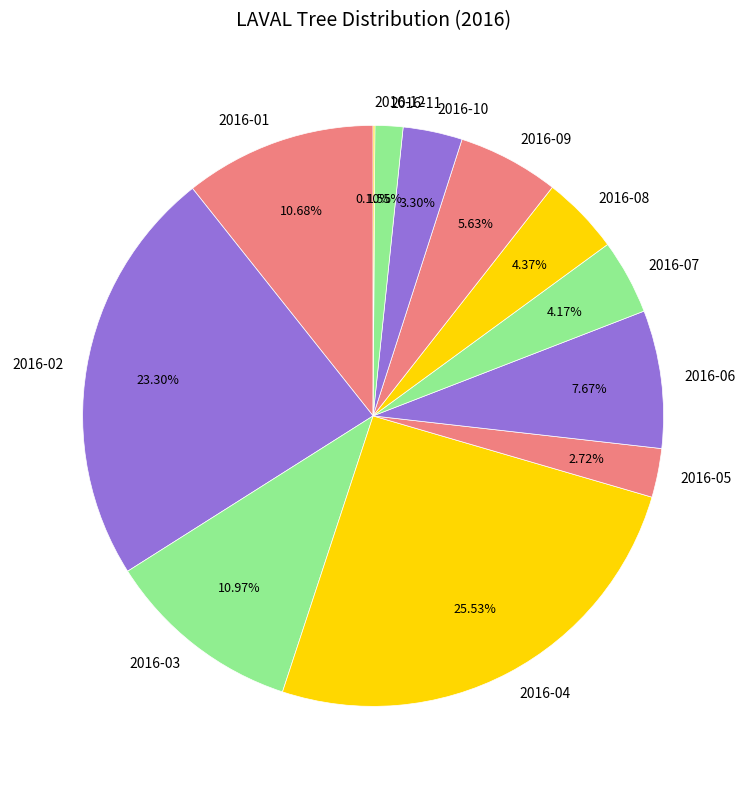

Approximately how many times larger is the value at 2016-06 compared to 2016-03?

0.7